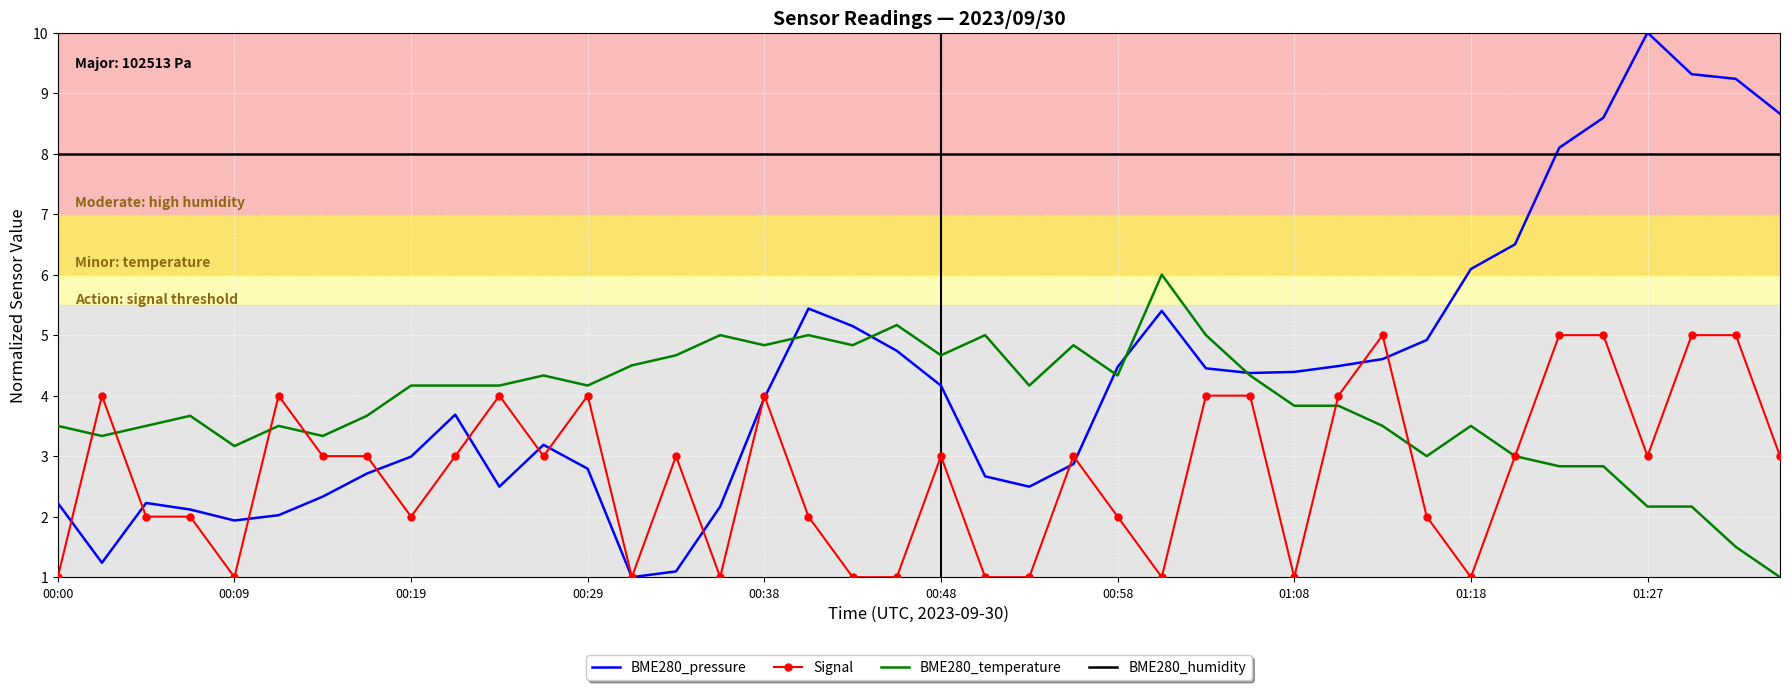

What is the minimum value for Signal?

1.0